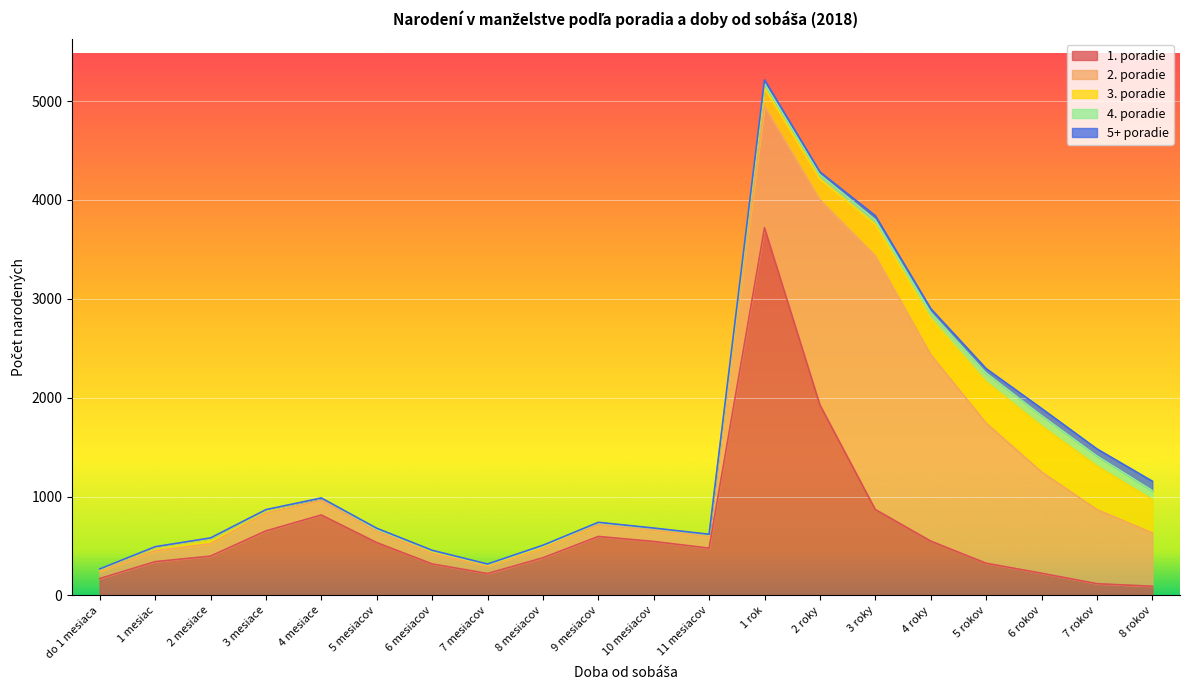

What is the difference between the 1. poradie values at 4 mesiace and 10 mesiacov?

268